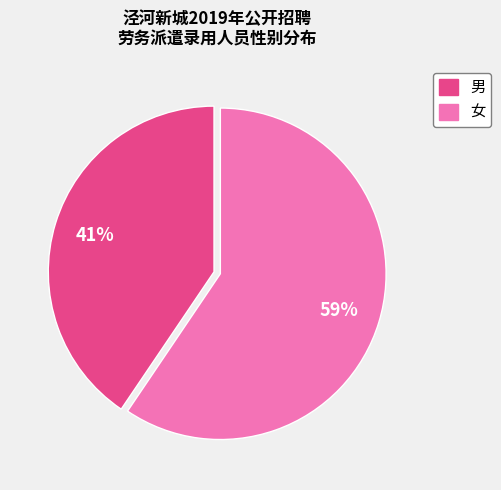

Which has a higher value, 女 or 男?

女